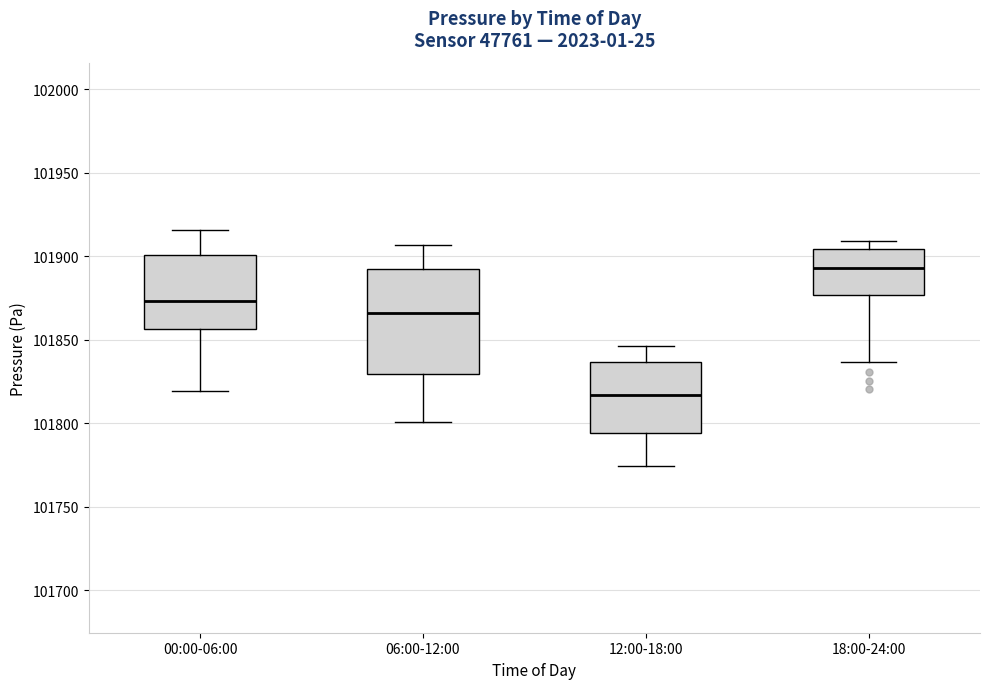

Which box is the tallest, from its lower edge to its upper edge?

06:00-12:00